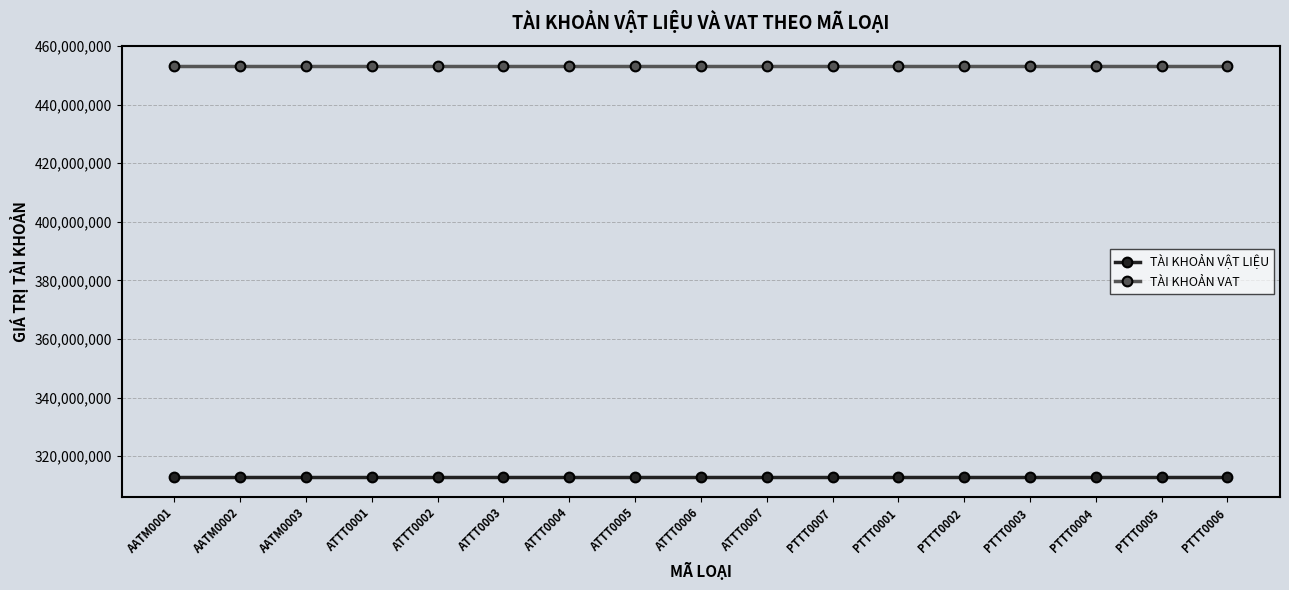

What is the maximum value shown in the chart?

453100001